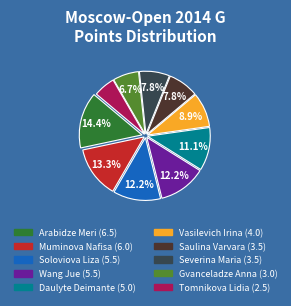

Which category has the smallest portion of the pie?

Tomnikova Lidia